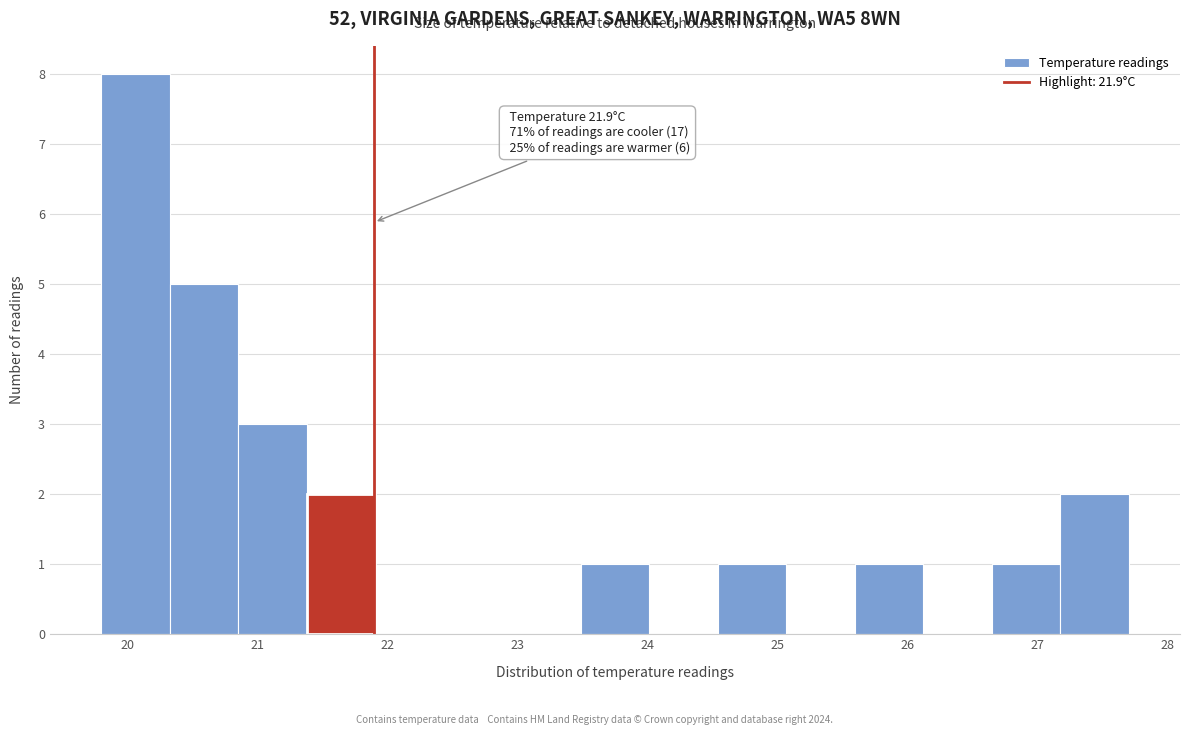

Over which range of the x-axis is the bar tallest?

19.8 to 20.3